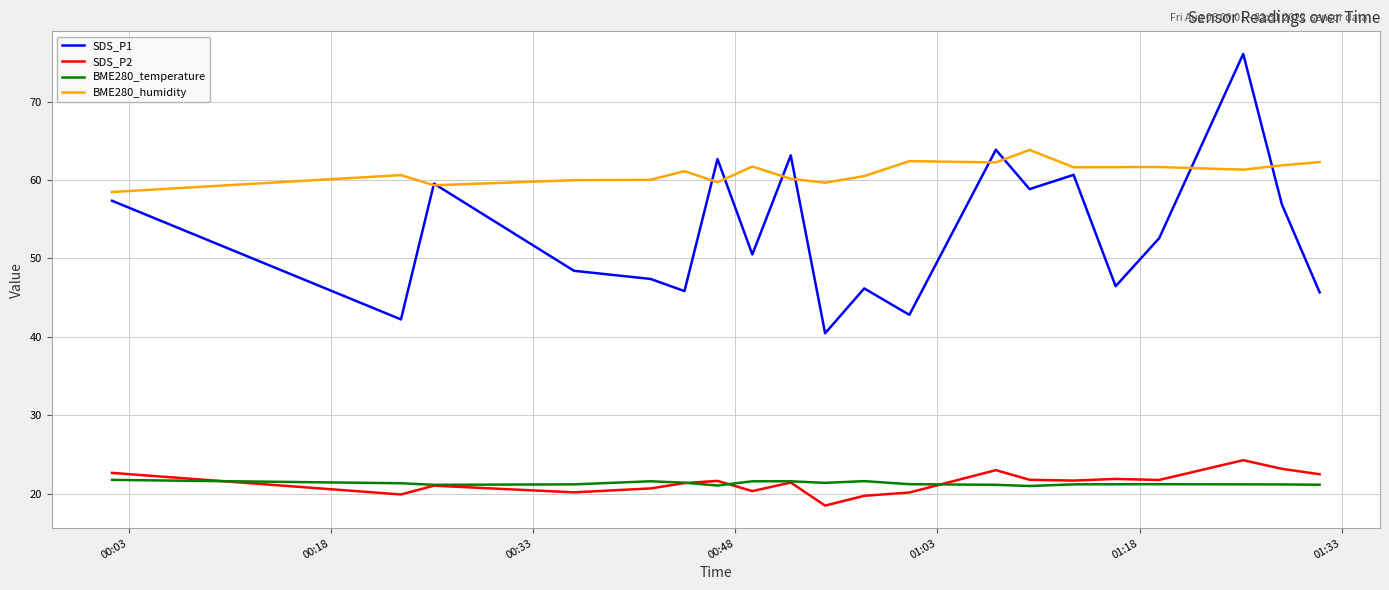

True or false: BME280_temperature and SDS_P1 intersect in this chart.

False